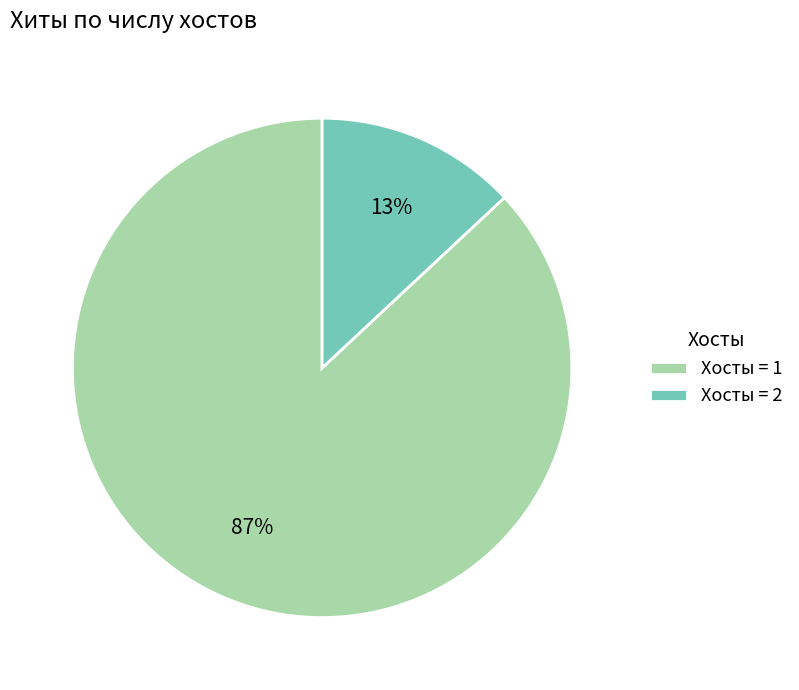

To the nearest percent, what percentage of the pie is Хосты = 1?

87%